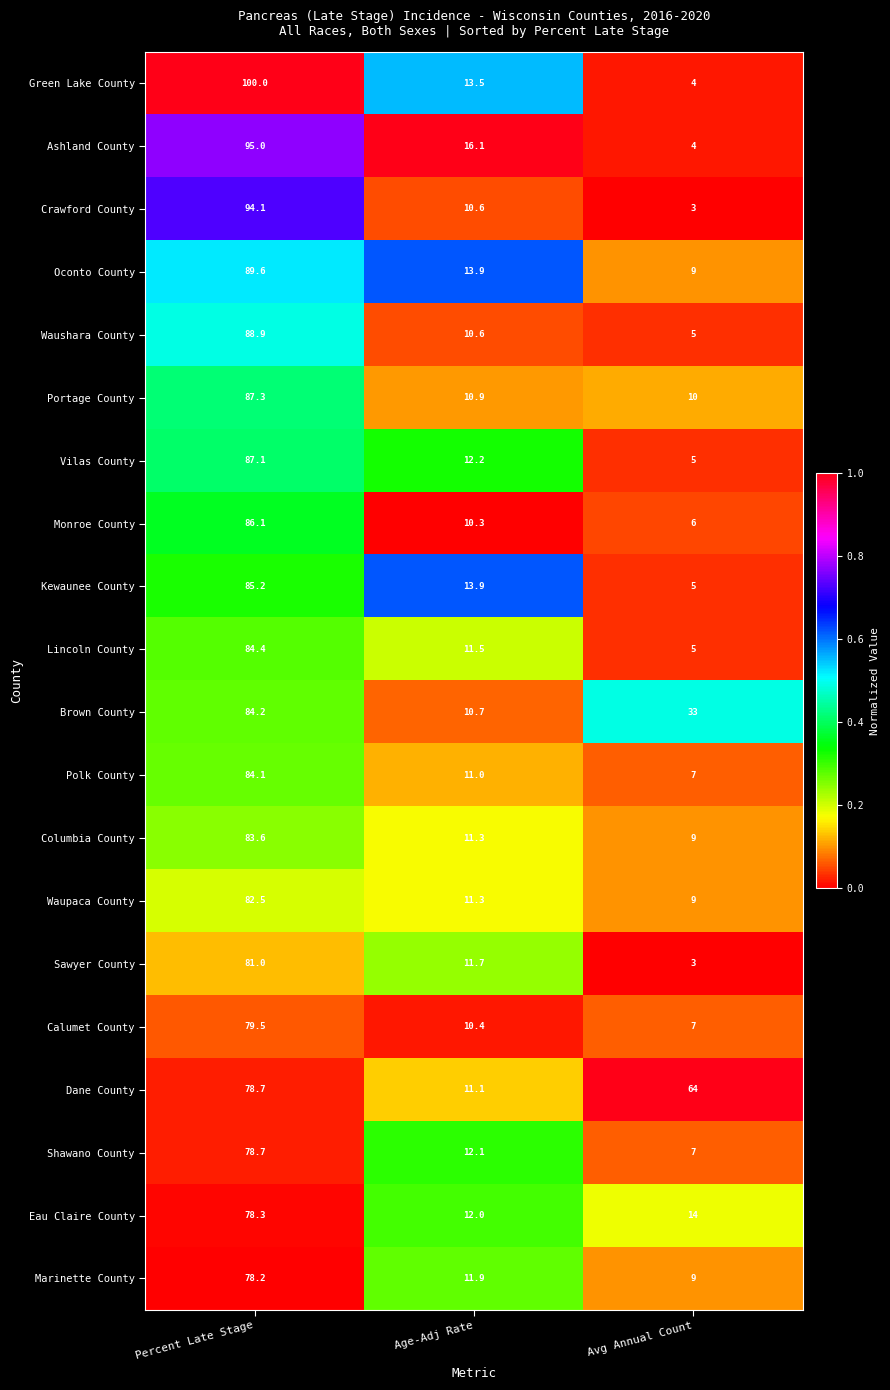

True or false: Shawano County has a value of 12.1 at Age-Adj Rate.

True